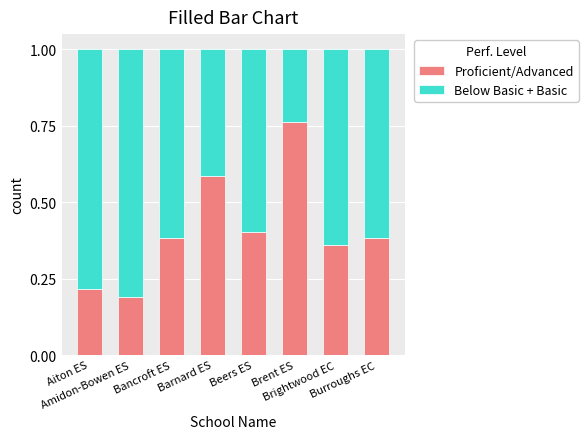

What is the difference between the maximum and second lowest values in the Proficient/Advanced series?

0.5